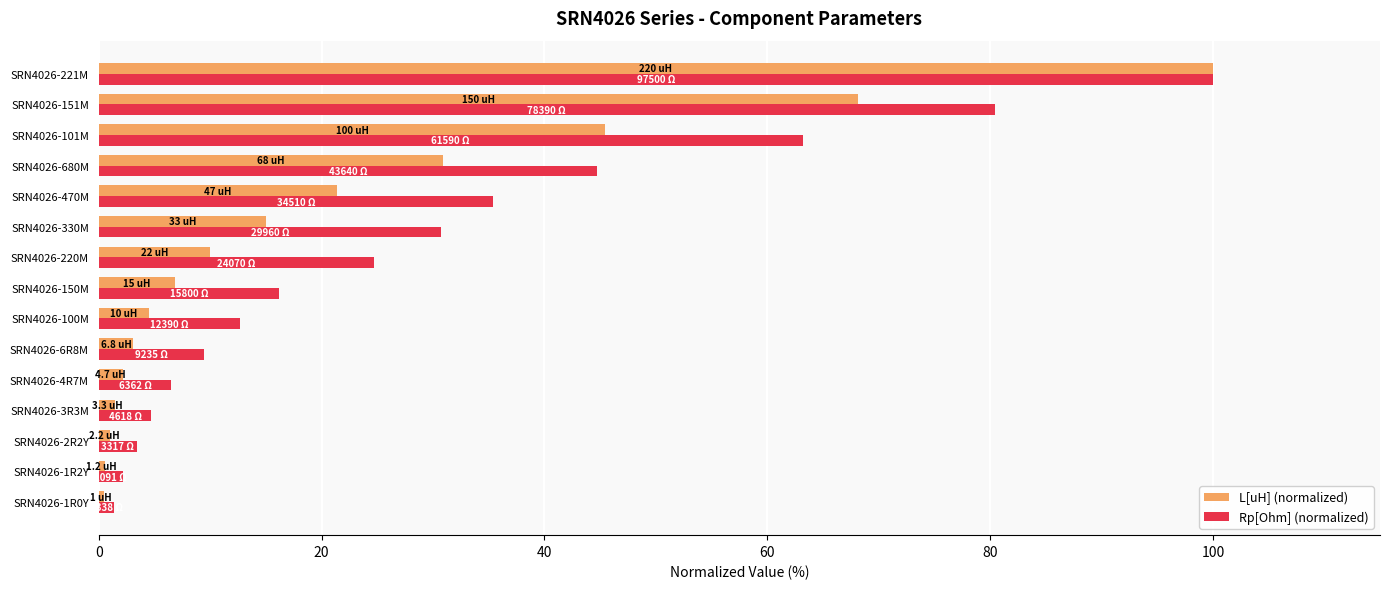

Which series has the largest total across all categories?

Rp[Ohm] (normalized)